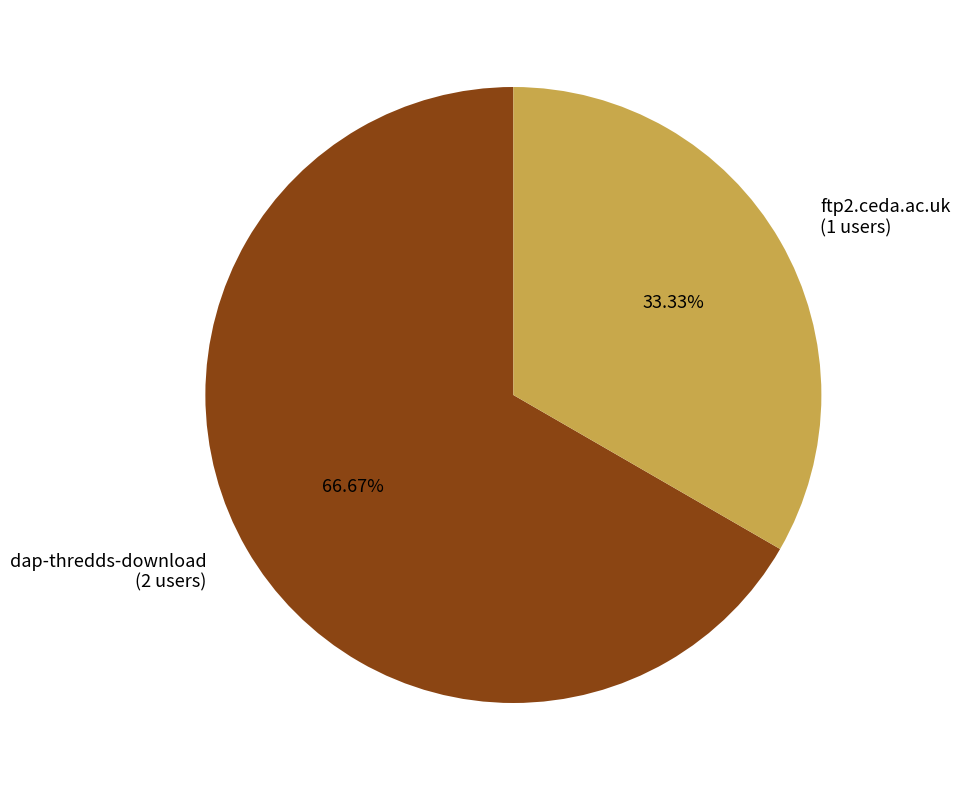

Approximately how many times larger is the value at dap-thredds-download (2 users) compared to ftp2.ceda.ac.uk (1 users)?

2.0